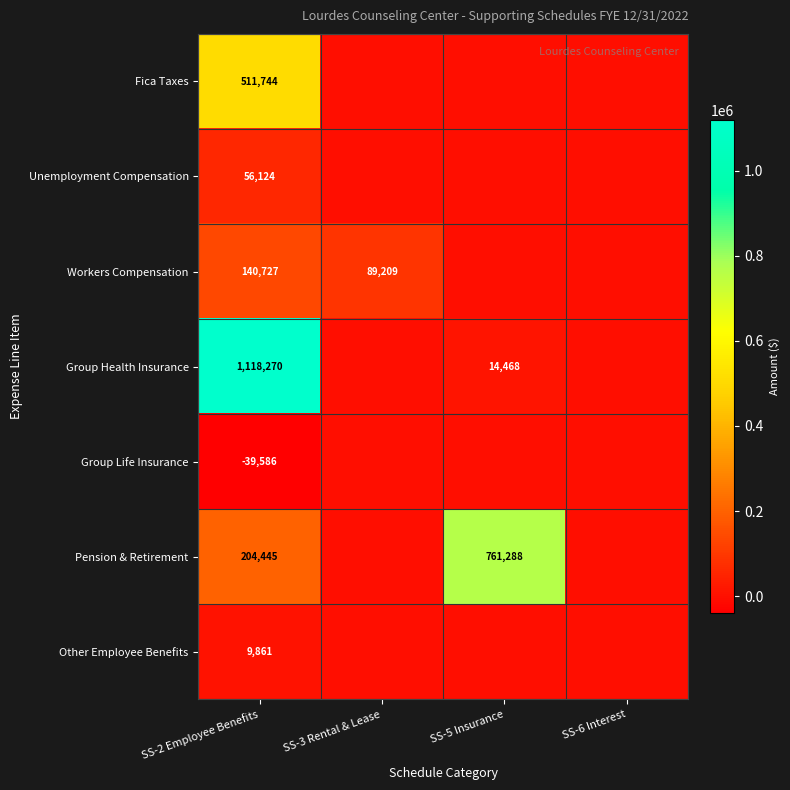

Is it true that Group Health Insurance equals 1118270 at SS-2 Employee Benefits?

True